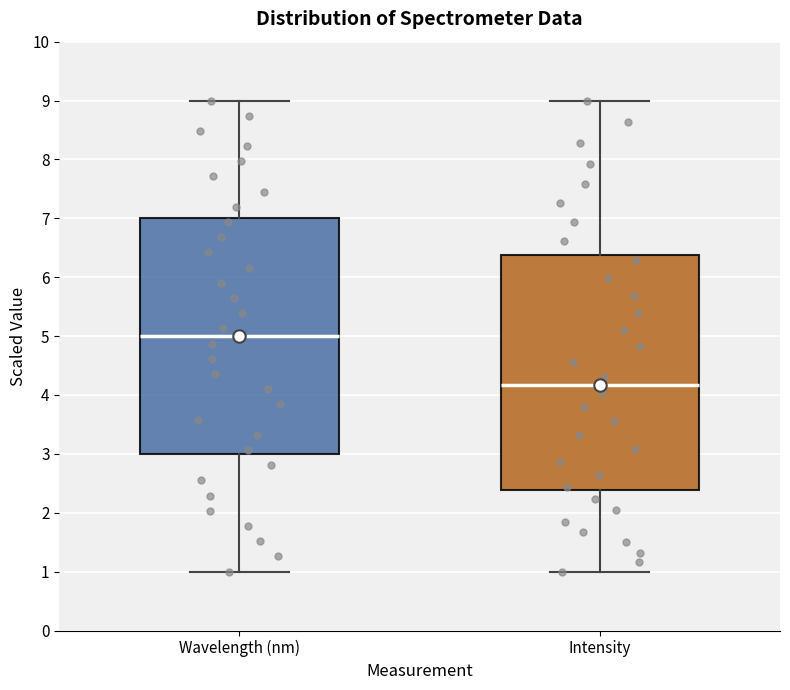

Where is the lower edge of the box for Intensity on the y-axis? The values are not printed on the chart, so give them approximately, as read against the axis.

2.4